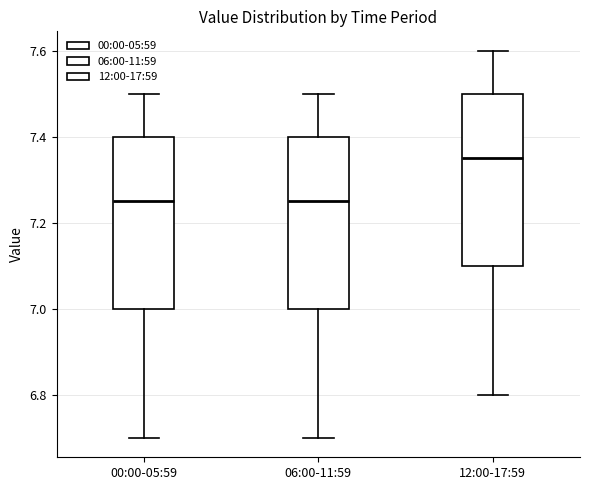

Reading left to right, read every box against the y-axis: the position of its median line, the range the box covers, and the ends of its whiskers. The values are not printed on the chart, so give them approximately, as read against the axis.

00:00-05:59: median 7.26, box 7.00 to 7.40, whiskers 6.70 to 7.50
06:00-11:59: median 7.26, box 7.00 to 7.40, whiskers 6.70 to 7.50
12:00-17:59: median 7.36, box 7.10 to 7.50, whiskers 6.80 to 7.60